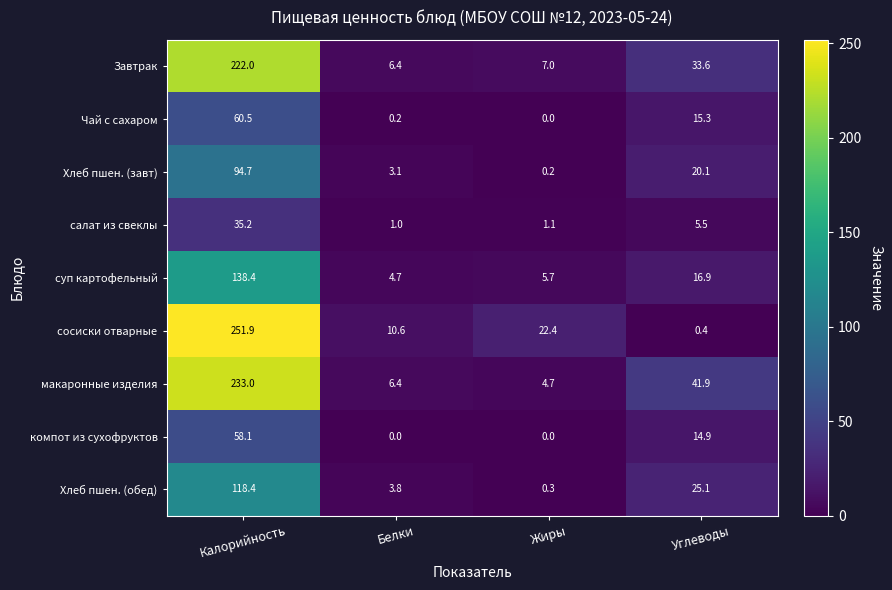

What is the sum of the Хлеб пшен. (завт) values at Углеводы and Белки?

23.2